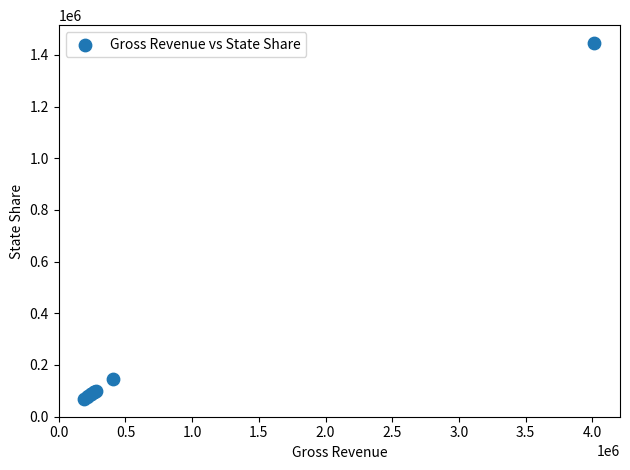

What Y value in the scatter plot is closest to 757284?

145877.5